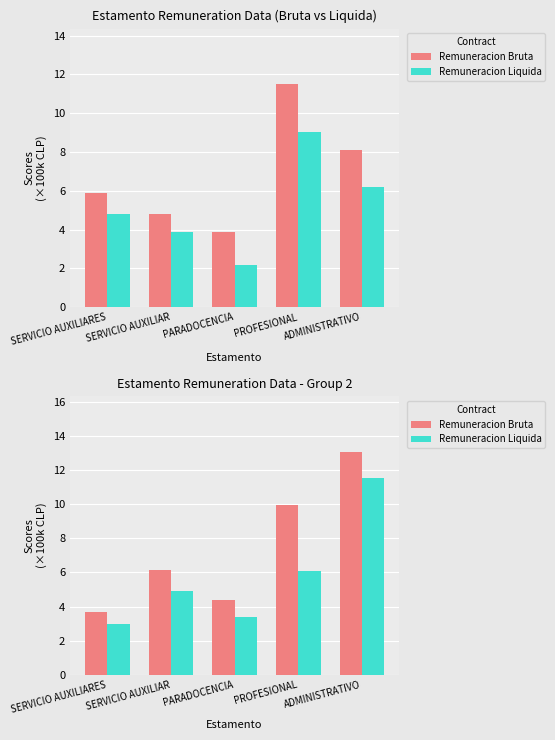

Rank the categories by Remuneracion Bruta value from highest to lowest.

ADMINISTRATIVO, PROFESIONAL, SERVICIO AUXILIAR, PARADOCENCIA, SERVICIO AUXILIARES